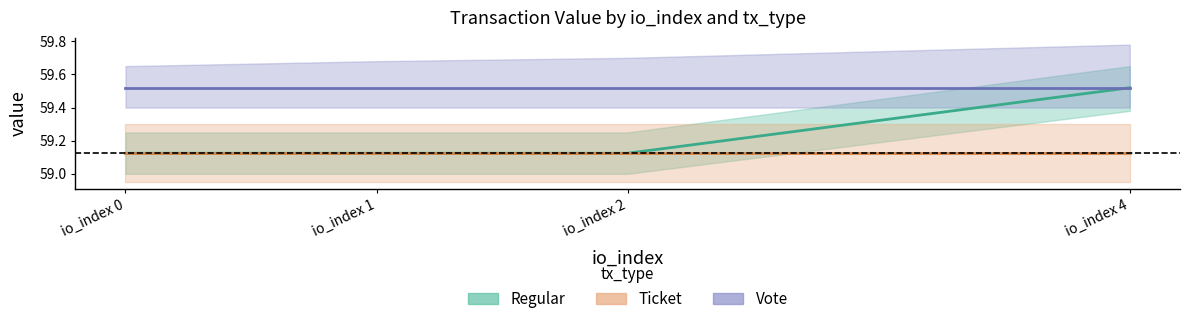

What are all the series names shown in the legend?

Regular, Ticket, Vote